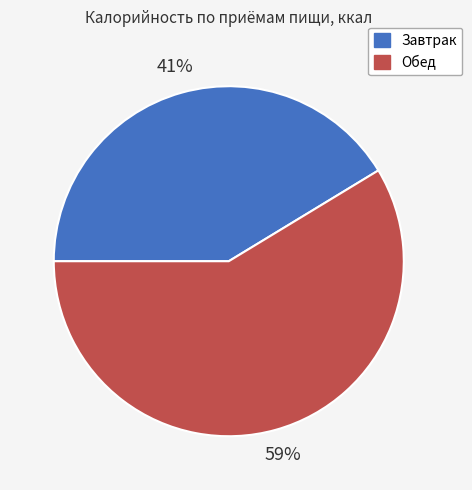

Which category has the smallest portion of the pie?

Завтрак